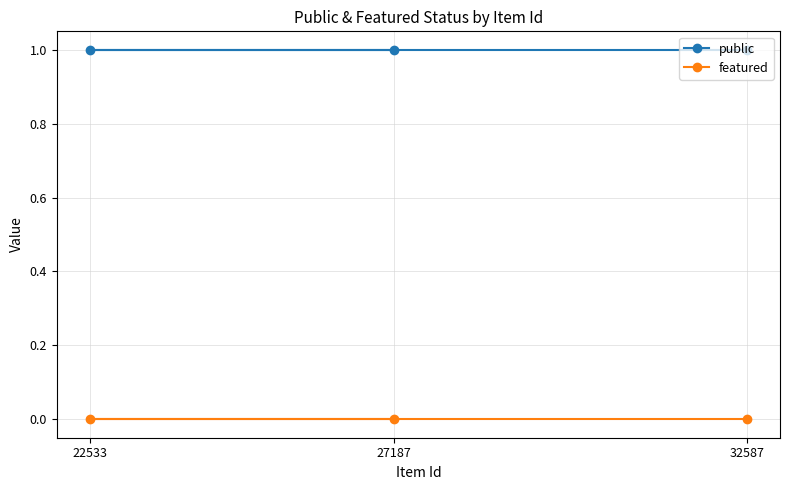

What is the maximum value shown in the chart?

1